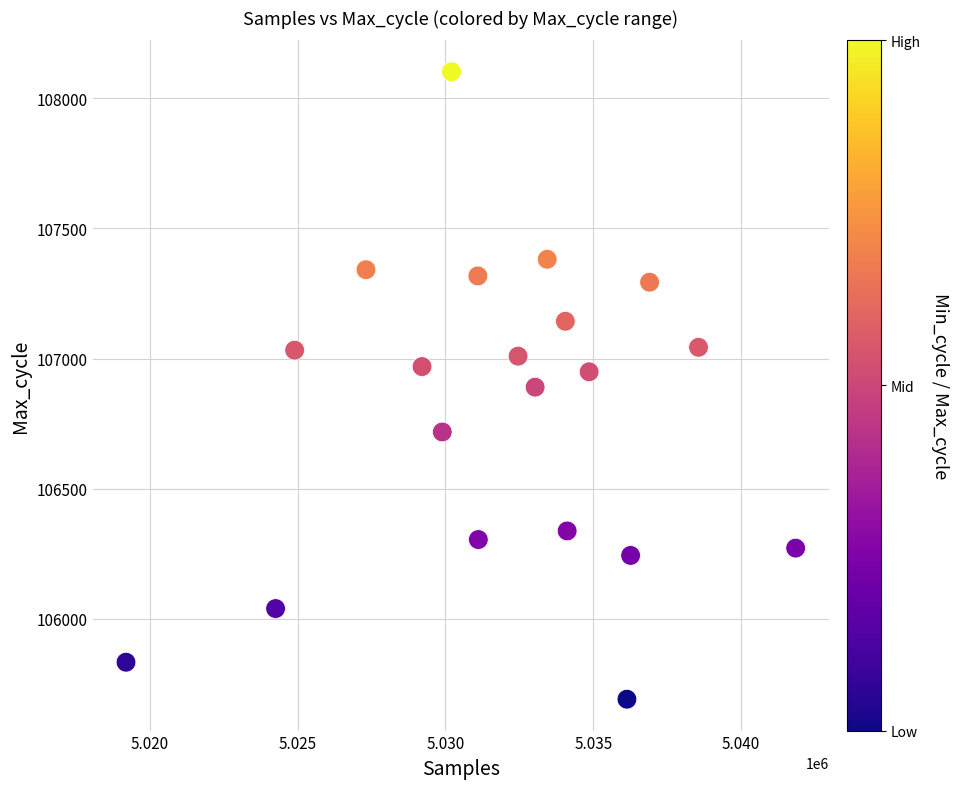

What is the range of X values (max minus min)?

22646